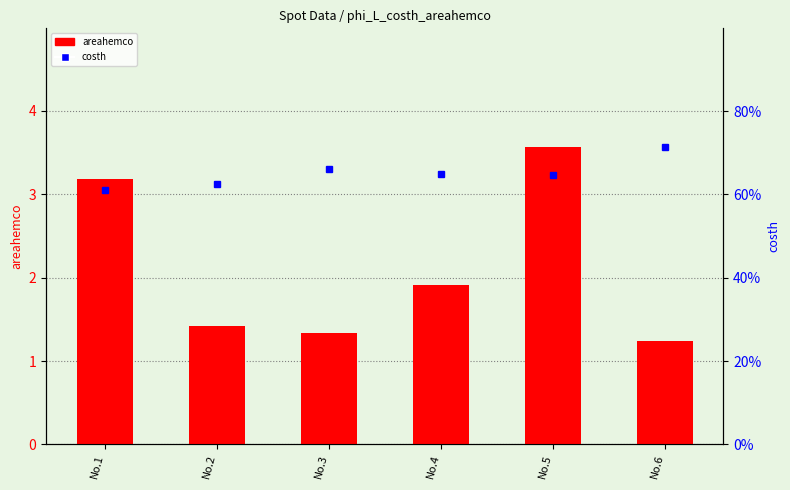

What is the difference between the areahemco values at No.5 and No.3?

2.2